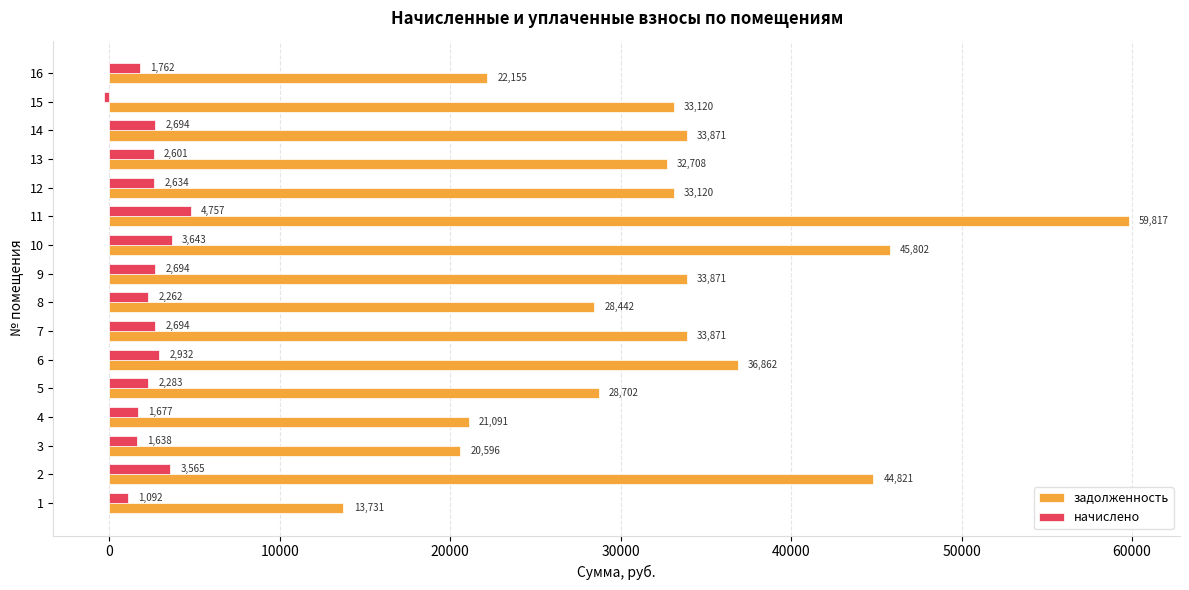

Between 2 and 5, which series saw the biggest shift?

задолженность